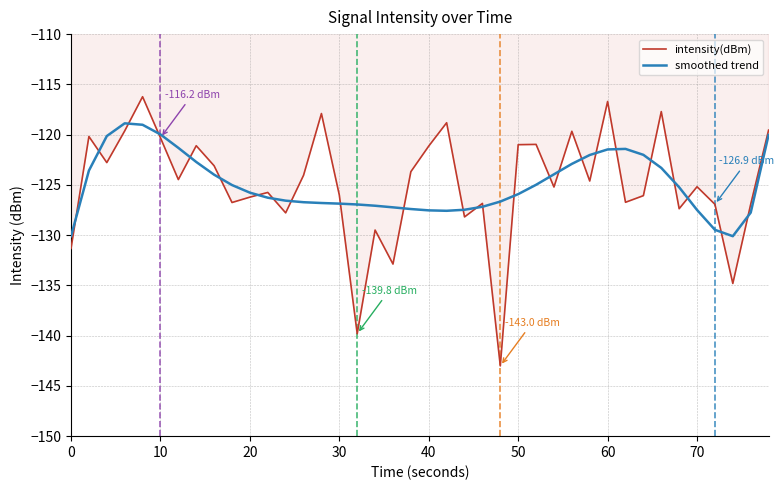

What is the minimum value for smoothed trend?

-130.1